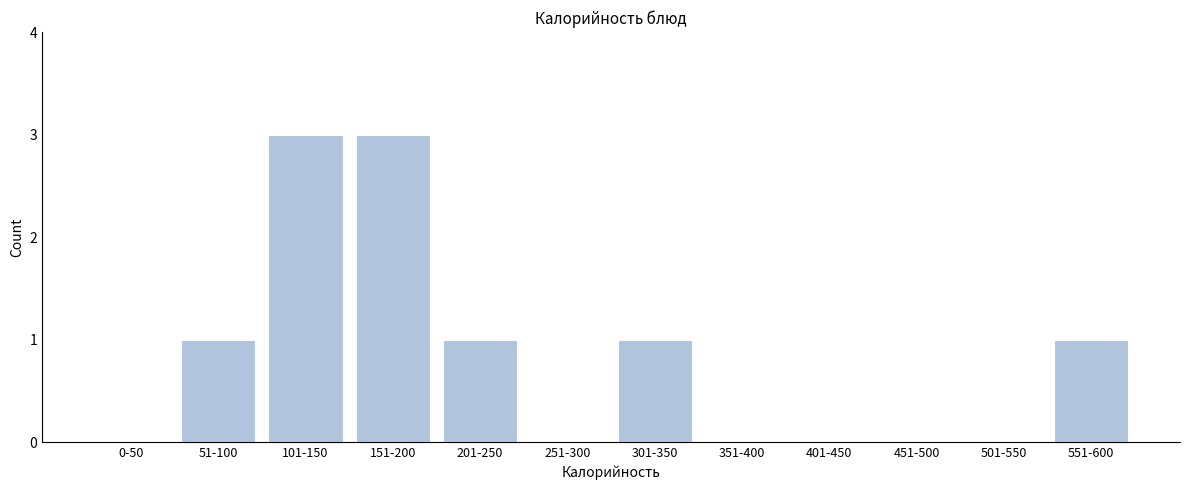

Reading left to right, extract all data points from this chart.

0-50=0	51-100=1	101-150=3	151-200=3	201-250=1	251-300=0	301-350=1	351-400=0	401-450=0	451-500=0	501-550=0	551-600=1